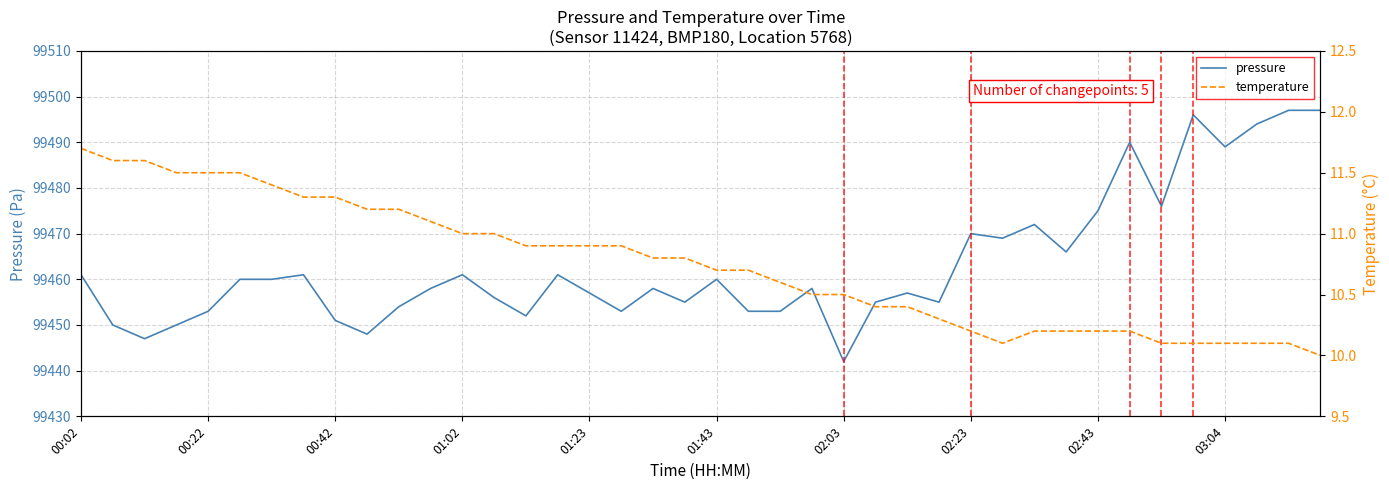

True or false: pressure has a value of 99453 at 00:22.

True